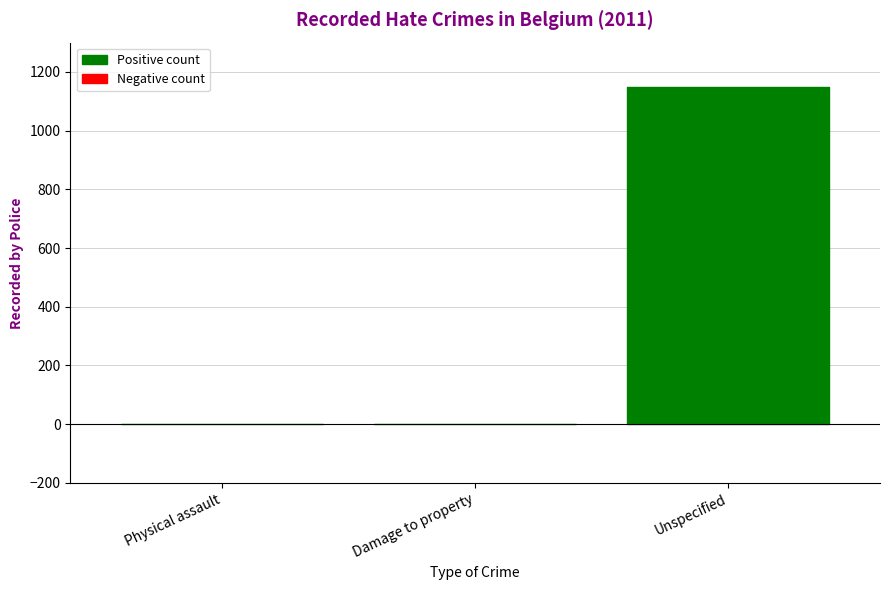

Reading right to left, what are all the values shown in this chart?

Unspecified=1150	Damage to property=1	Physical assault=1